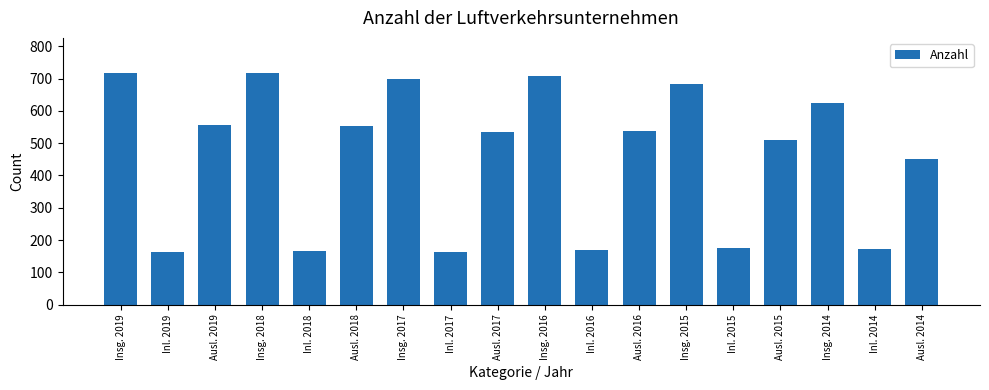

What is the label of the 14th bar from the right?

Inl. 2018